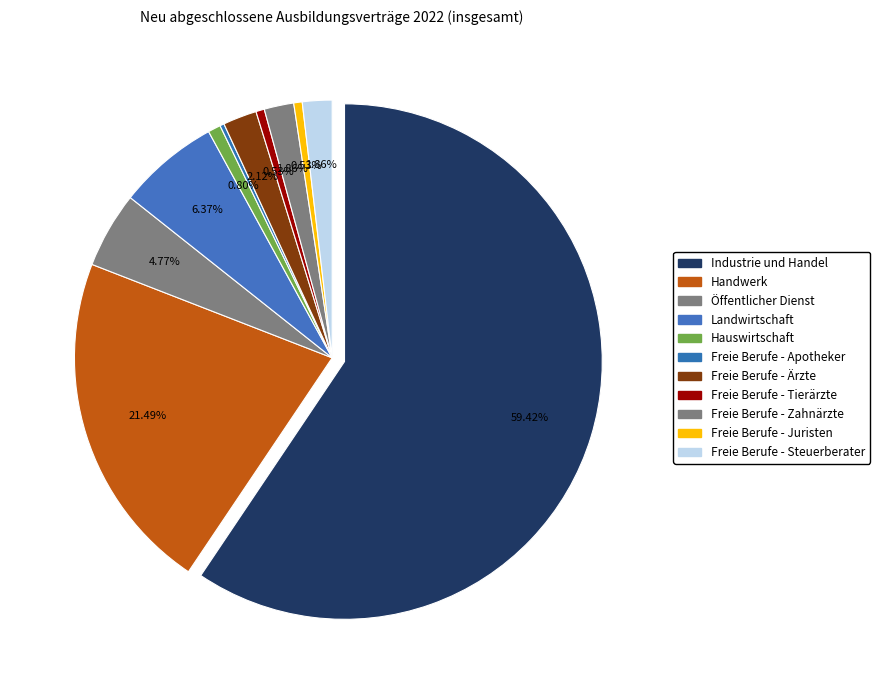

To the nearest percent, what is the combined percentage of Öffentlicher Dienst and Freie Berufe - Ärzte?

7%